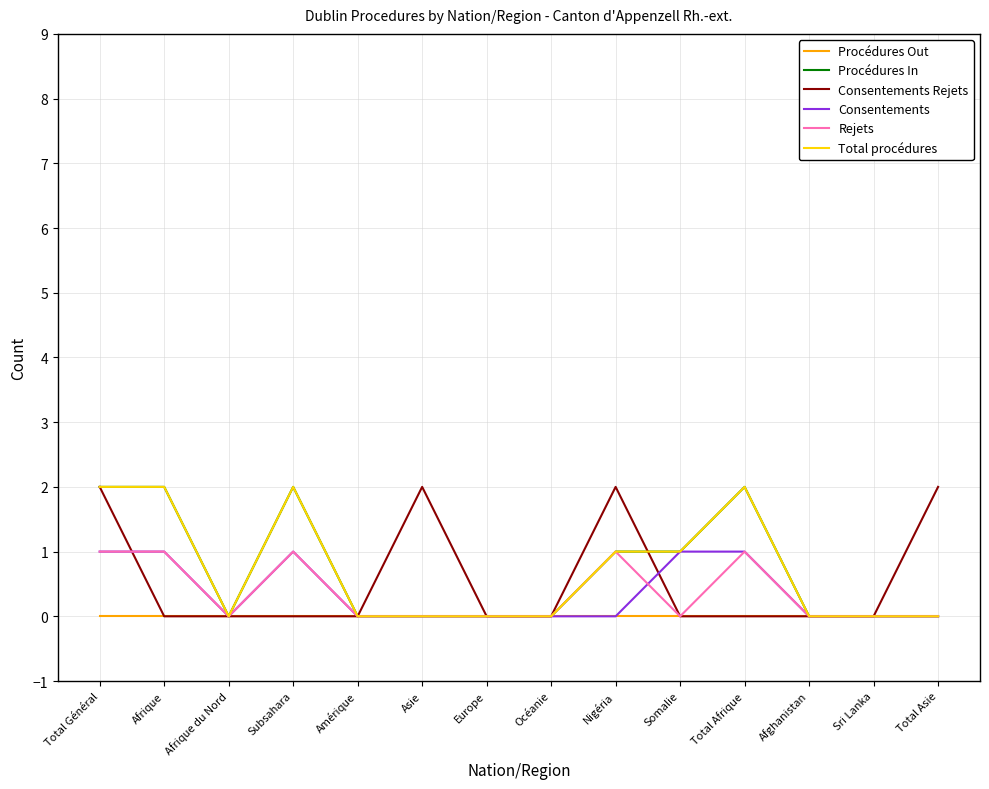

At which category does the chart reach its minimum across all series?

Total Général